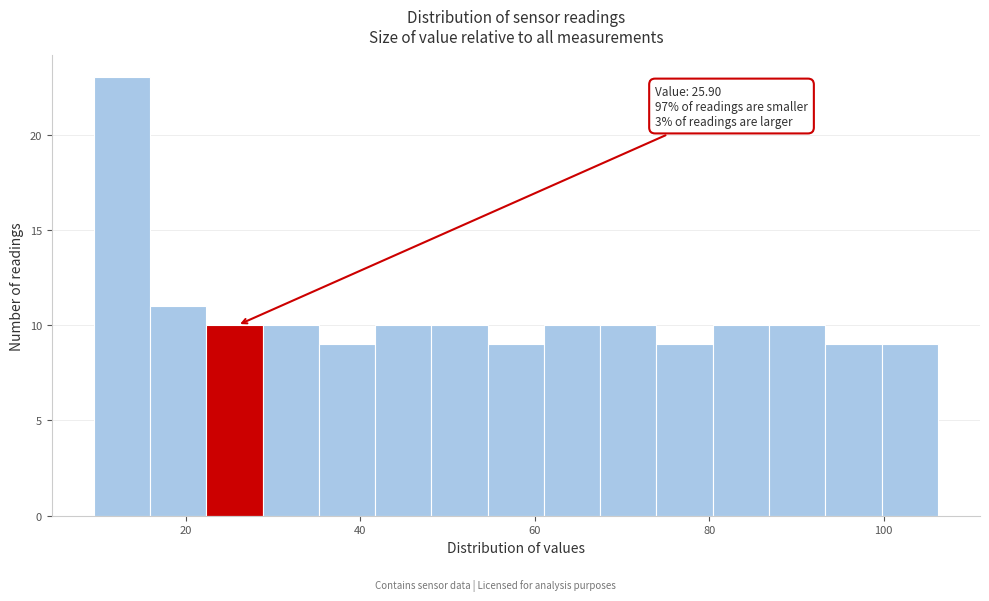

Read against the x-axis, roughly where is the centre of the tallest bar?

12